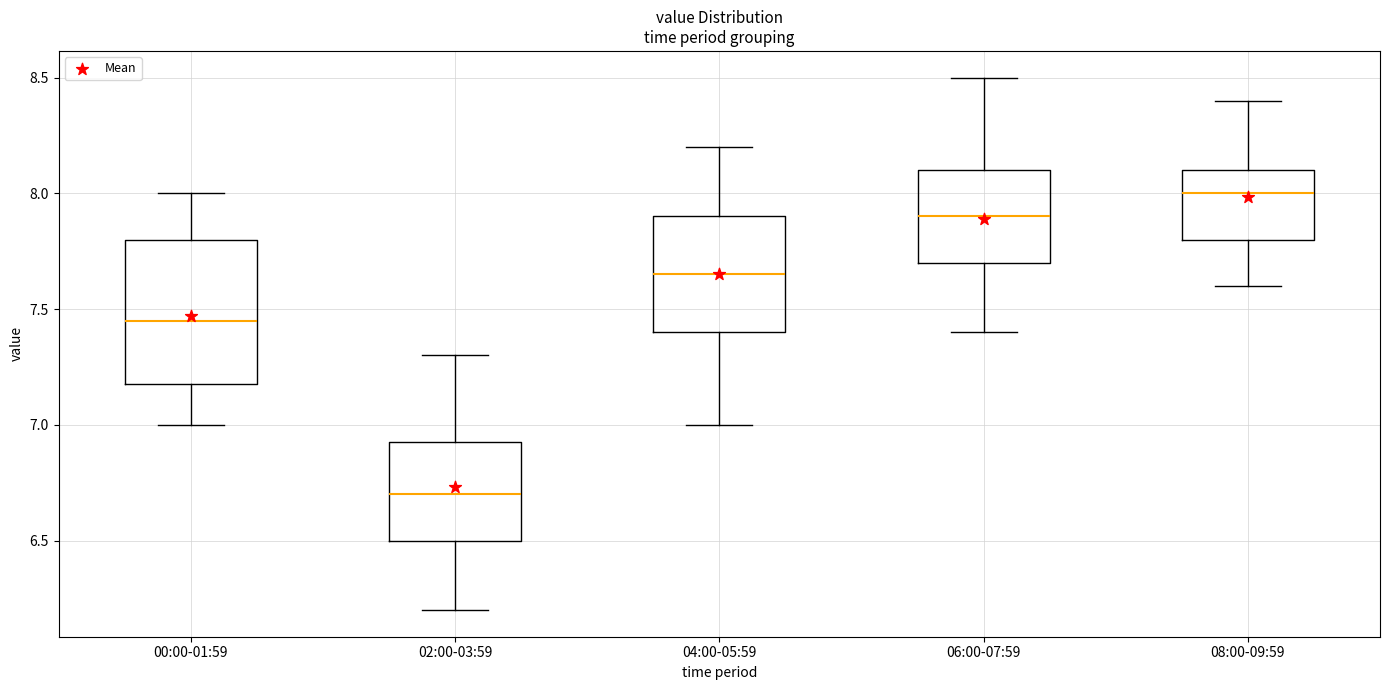

Reading left to right, transcribe this box plot: for each box, give where its median line is, the range the box spans, and where its two whiskers end, as read against the y-axis. The values are not printed on the chart, so give them approximately, as read against the axis.

00:00-01:59: median 7.45, box 7.20 to 7.80, whiskers 7.00 to 8.00
02:00-03:59: median 6.70, box 6.50 to 6.95, whiskers 6.20 to 7.30
04:00-05:59: median 7.65, box 7.40 to 7.90, whiskers 7.00 to 8.20
06:00-07:59: median 7.90, box 7.70 to 8.10, whiskers 7.40 to 8.50
08:00-09:59: median 8.00, box 7.80 to 8.10, whiskers 7.60 to 8.40